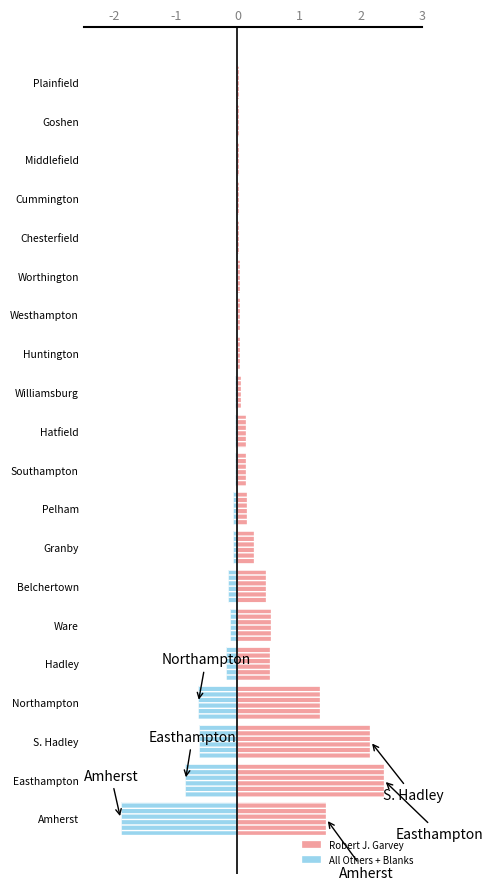

The Robert J. Garvey series shows 19 at 17. True or false?

False